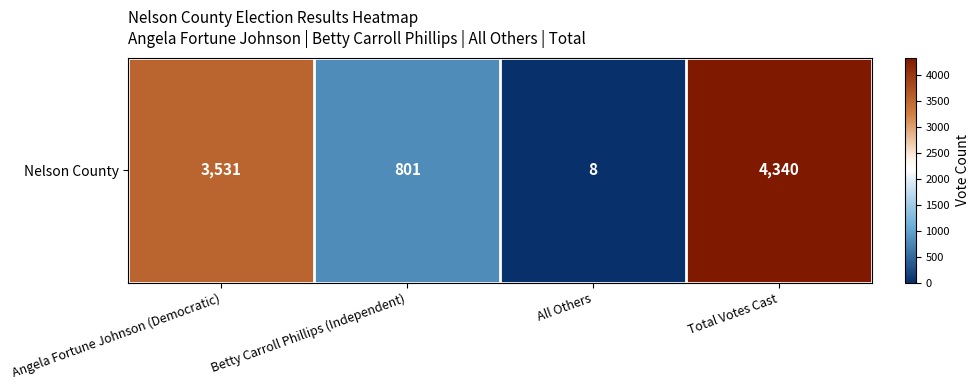

Reading right to left, list all the values displayed in this chart.

4340	8	801	3531